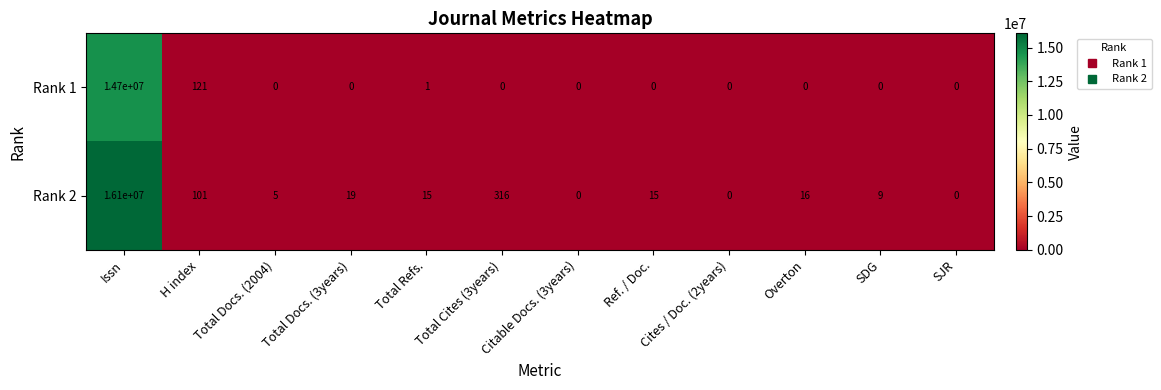

What is the total value across all series at Total Docs. (2004)?

5